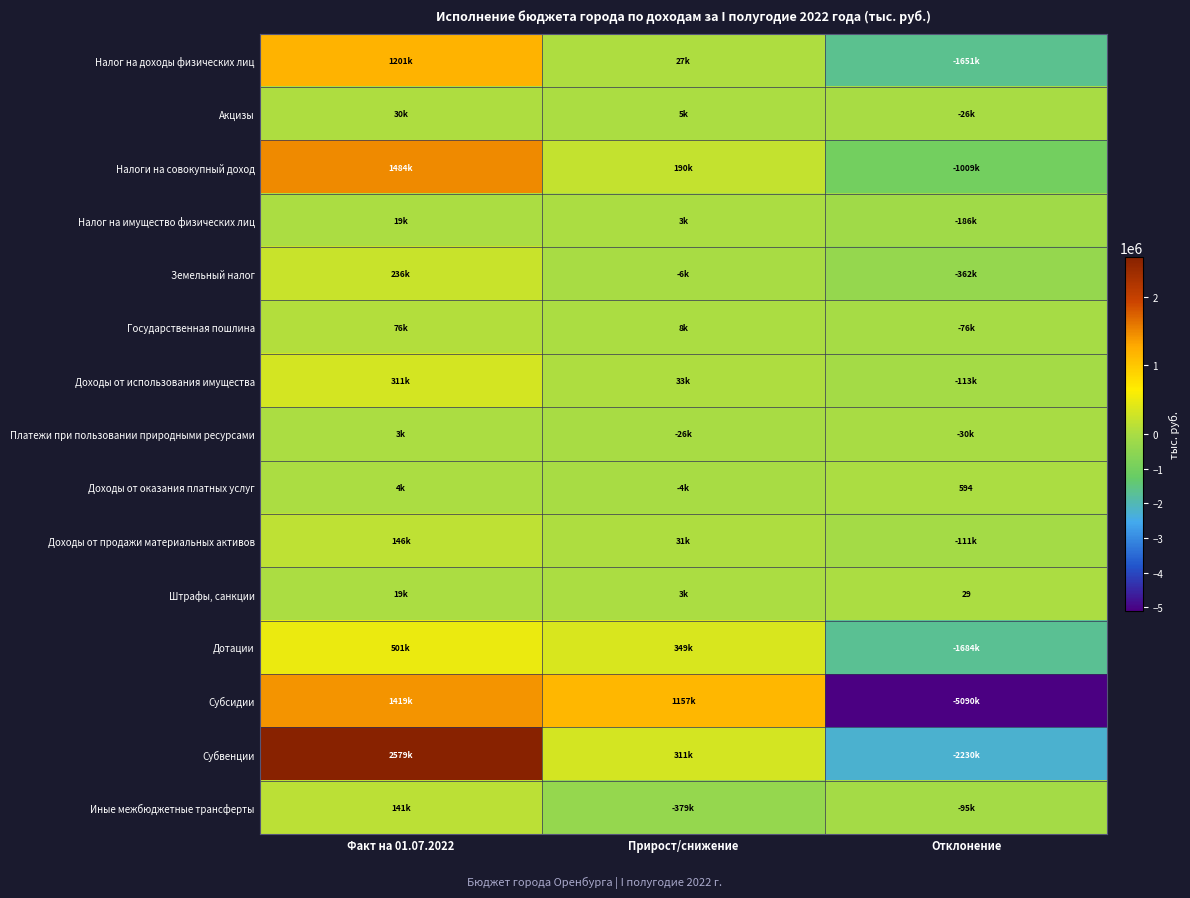

At how many categories does at least one series exceed -4262190?

3